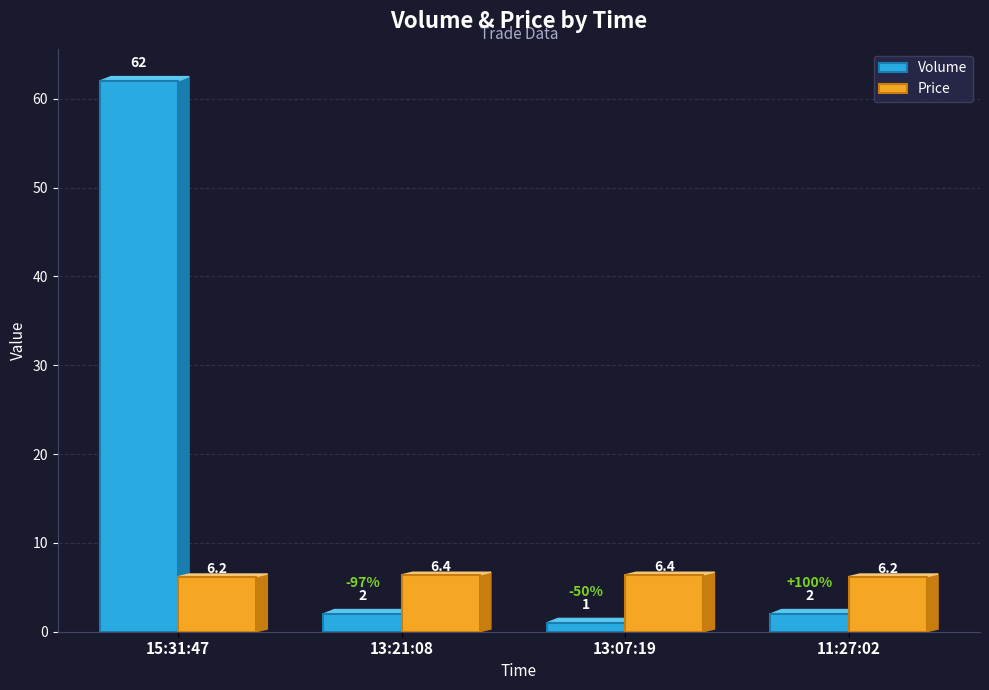

How many bars are there in each group?

2